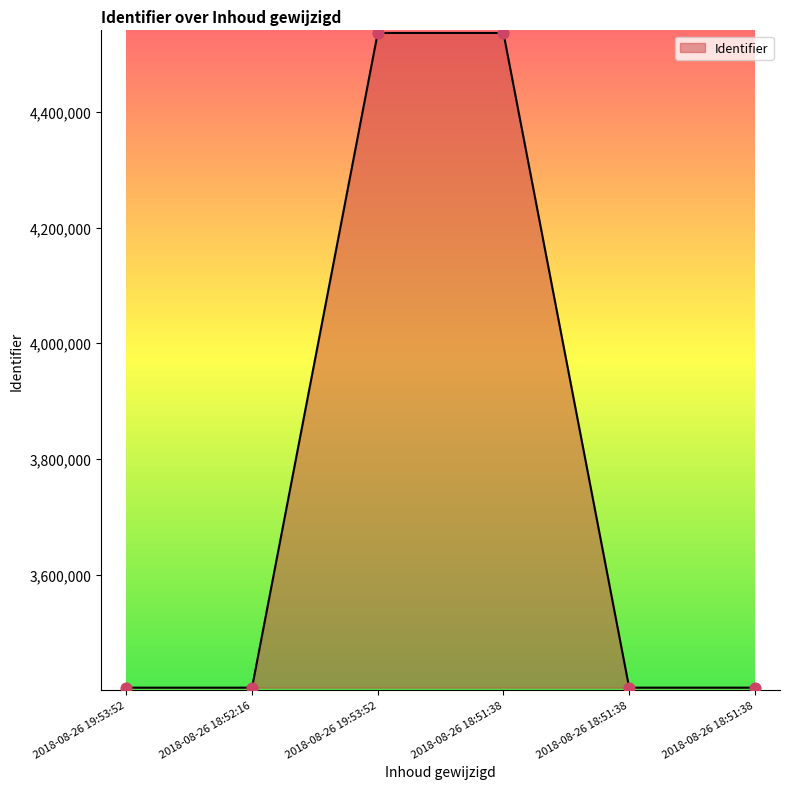

Which has a higher value, 2018-08-26 19:53:52 or 2018-08-26 19:53:52?

2018-08-26 19:53:52